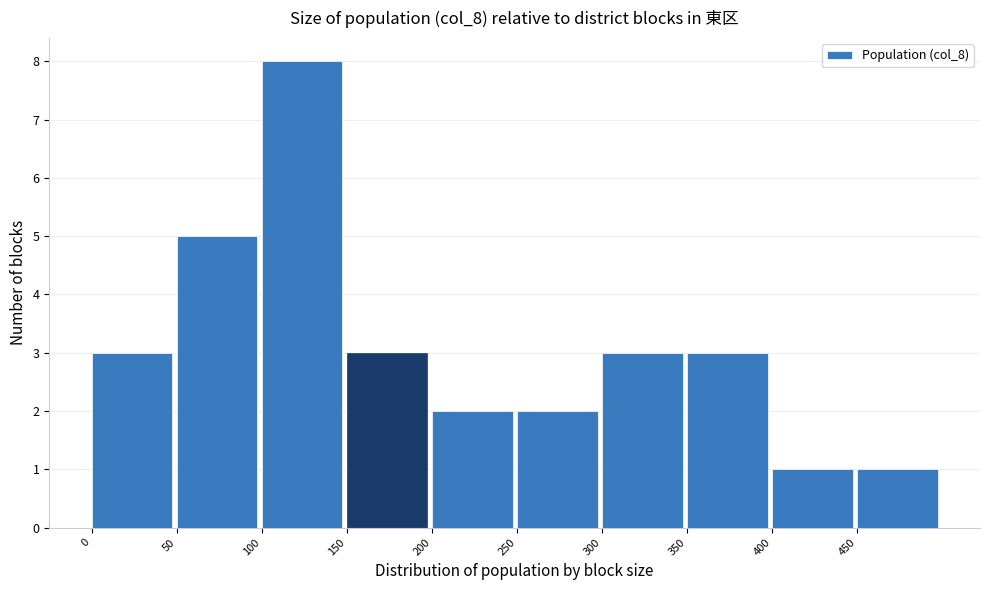

Over which range of the x-axis is the bar tallest?

100 to 150